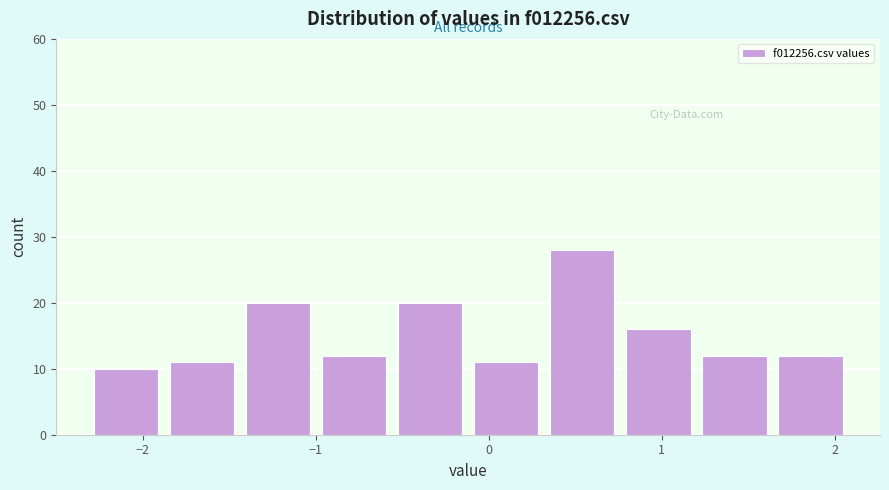

Reading left to right, list every bar in this chart as the range it spans on the x-axis followed by its height. Neither the bar edges nor the heights are printed on the chart, so give them approximately, as read against the axes.

-2.3 to -1.9: 10
-1.9 to -1.4: 11
-1.4 to -1.0: 20
-1.0 to -0.6: 12
-0.6 to -0.1: 20
-0.1 to 0.3: 11
0.3 to 0.8: 28
0.8 to 1.2: 16
1.2 to 1.6: 12
1.6 to 2.1: 12